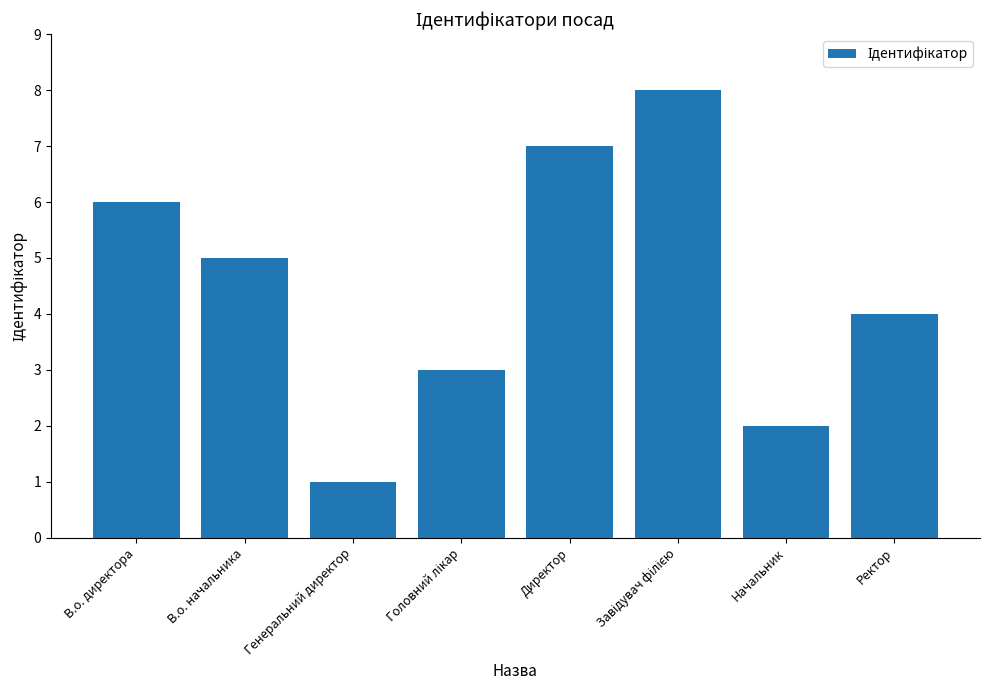

What is the change in value from В.о. начальника to Ректор?

-1